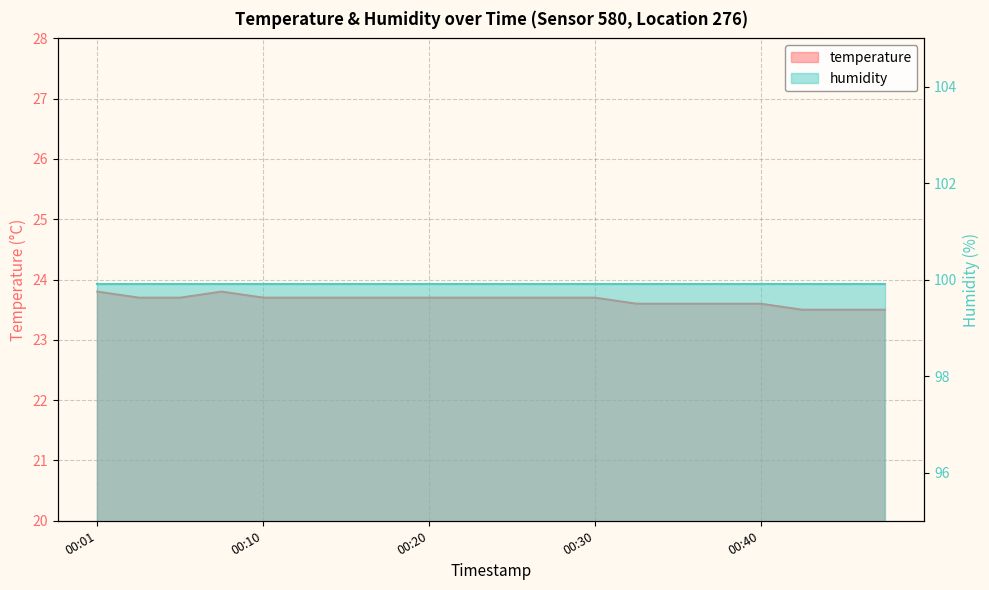

Reading left to right, extract all data points from this chart.

23.8	23.7	23.7	23.8	23.7	23.7	23.7	23.7	23.7	23.7	23.7	23.7	23.7	23.6	23.6	23.6	23.6	23.5	23.5	23.5